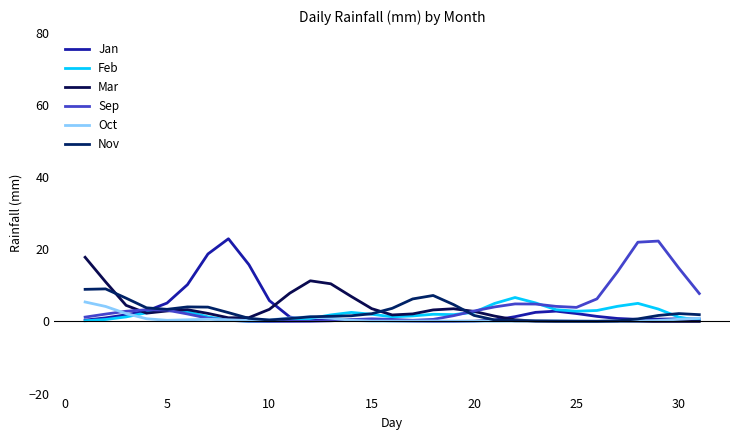

Where does the Feb series first go above 1?

5